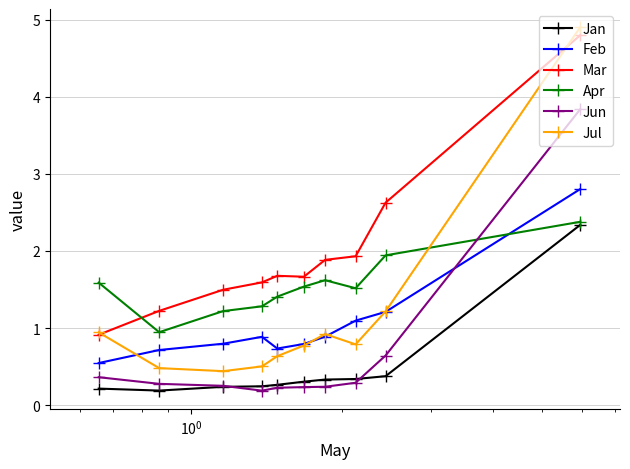

What are all the series names shown in the legend?

Jan, Feb, Mar, Apr, Jun, Jul